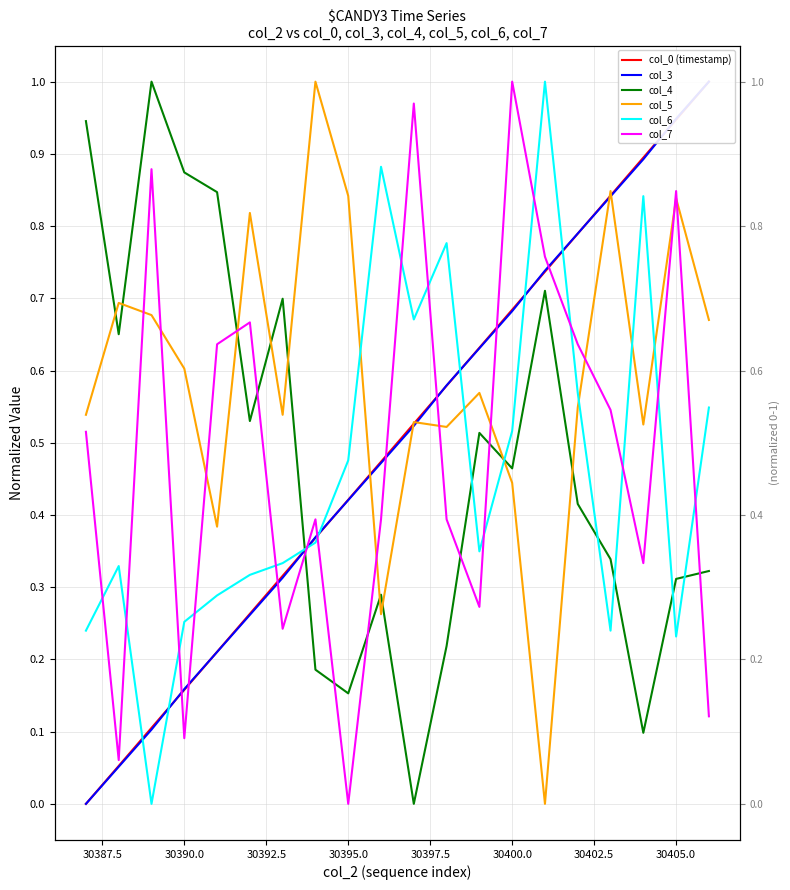

The col_5 series shows 0.8 at 15. True or false?

False